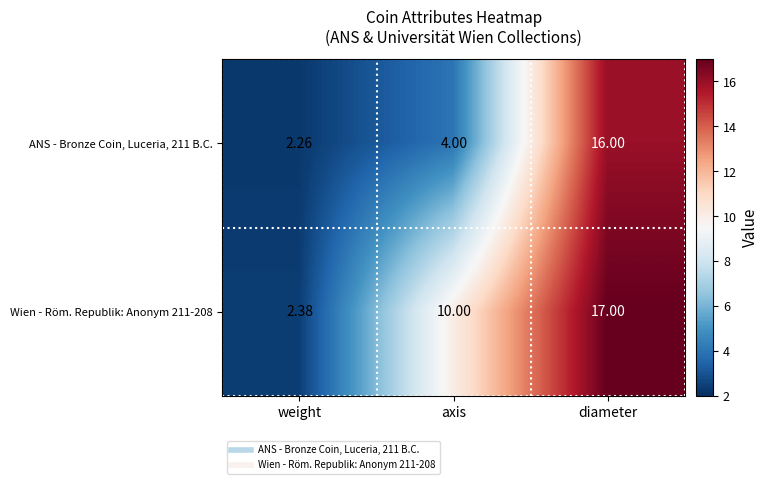

Is the value of Wien - Röm. Republik: Anonym 211-208 at diameter greater than the value of ANS - Bronze Coin, Luceria, 211 B.C. at weight?

Yes